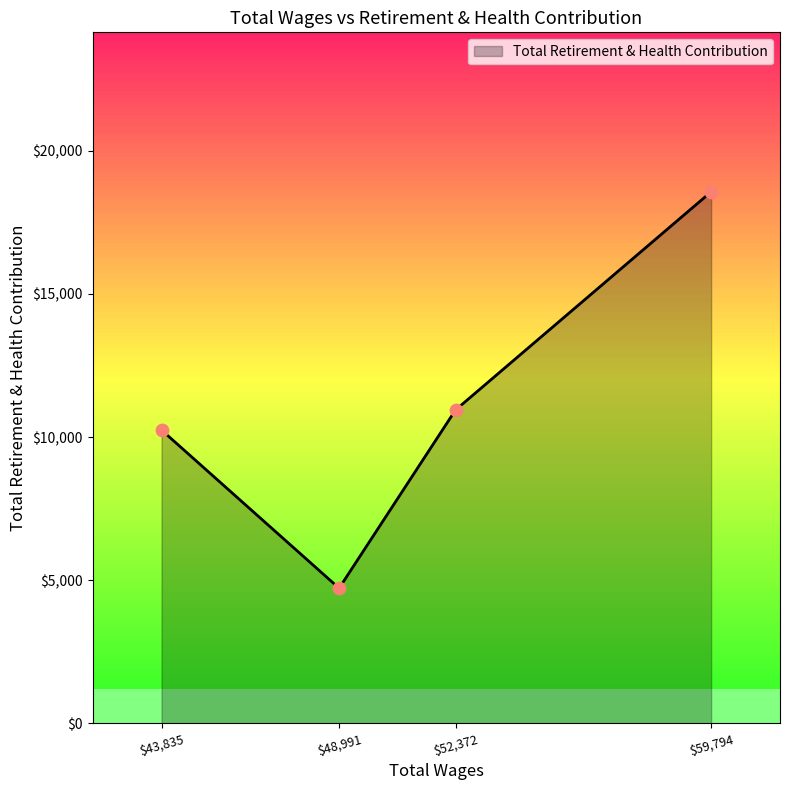

True or false: there are more than 1 points higher than both neighbors.

False